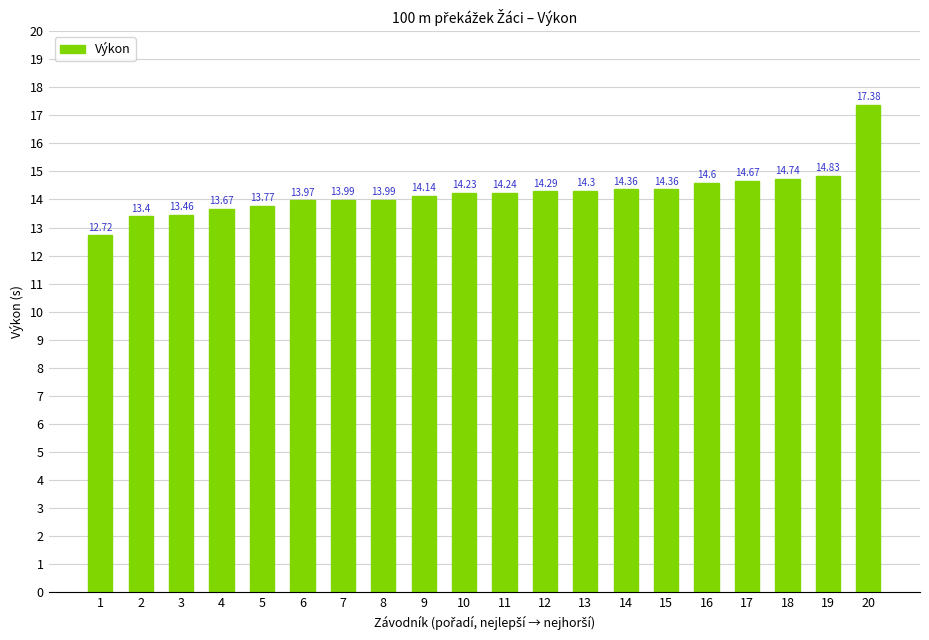

Is it true that the value at 16 is 14.6?

True